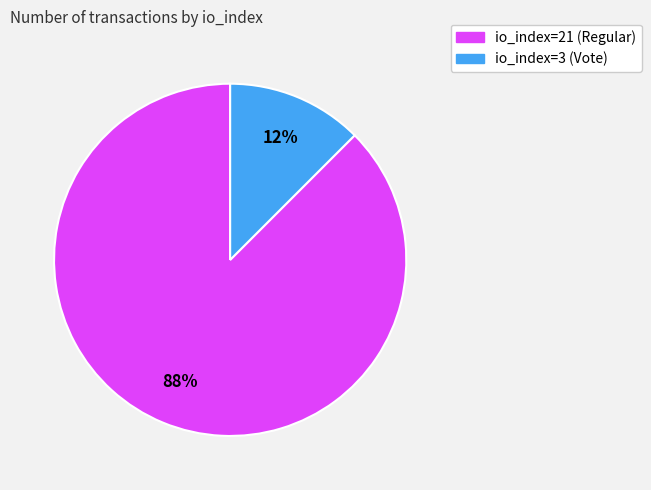

Rank the categories by value from highest to lowest.

io_index=21 (Regular), io_index=3 (Vote)